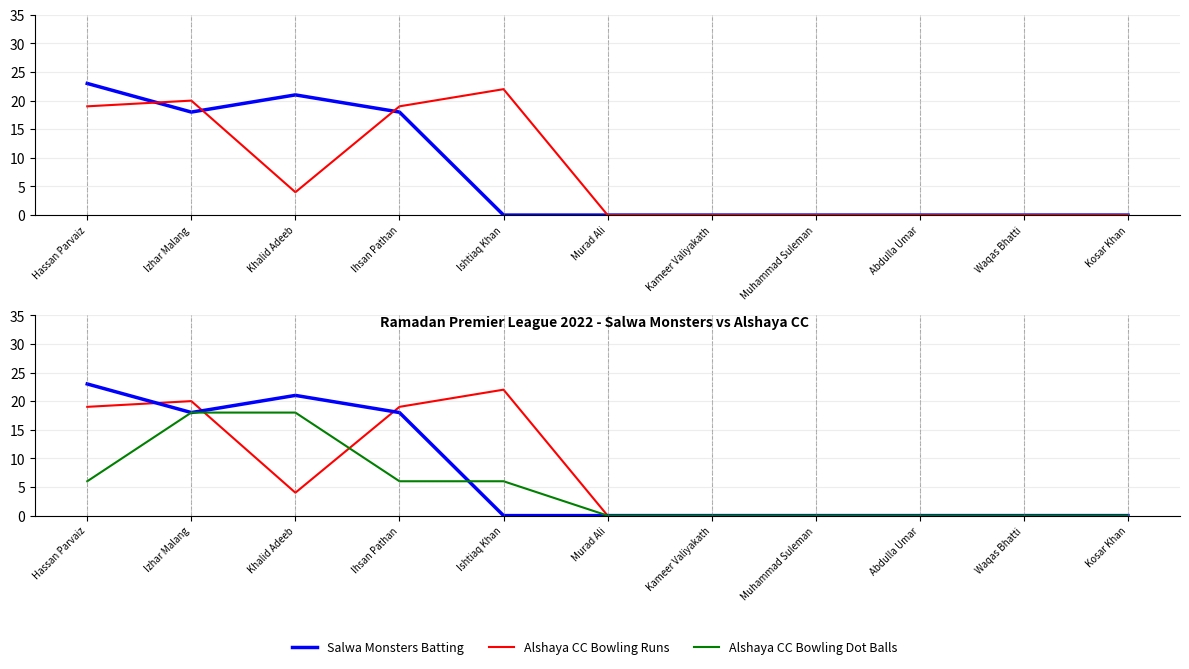

Which series ends up on top after the final intersection of Alshaya CC Bowling Runs and Salwa Monsters Batting?

Alshaya CC Bowling Runs